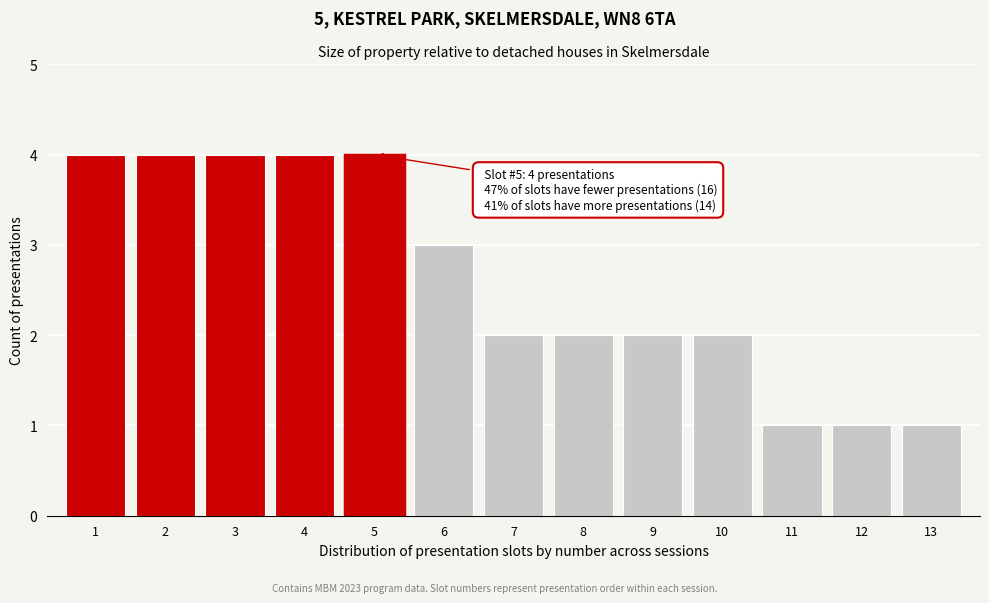

Reading left to right, list all the values displayed in this chart.

4	4	4	4	4	3	2	2	2	2	1	1	1